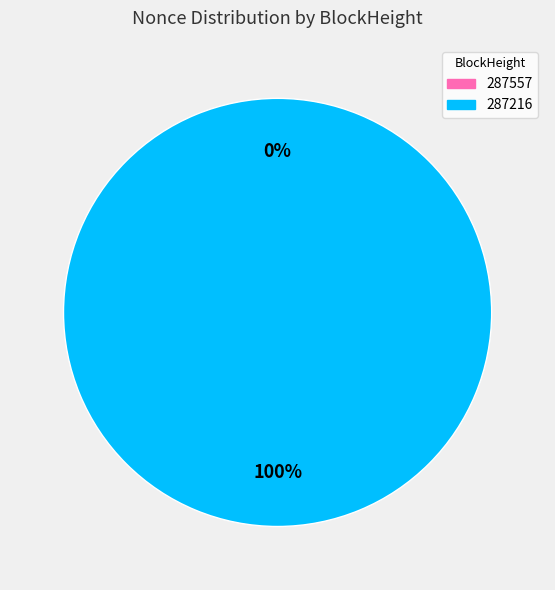

Which slice is the smallest?

287557